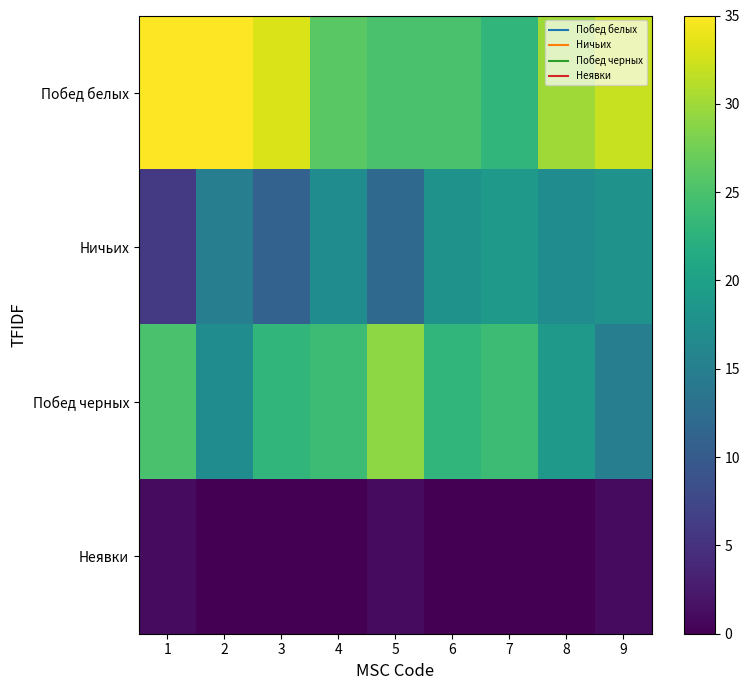

At which category is the sum across all series the highest?

1